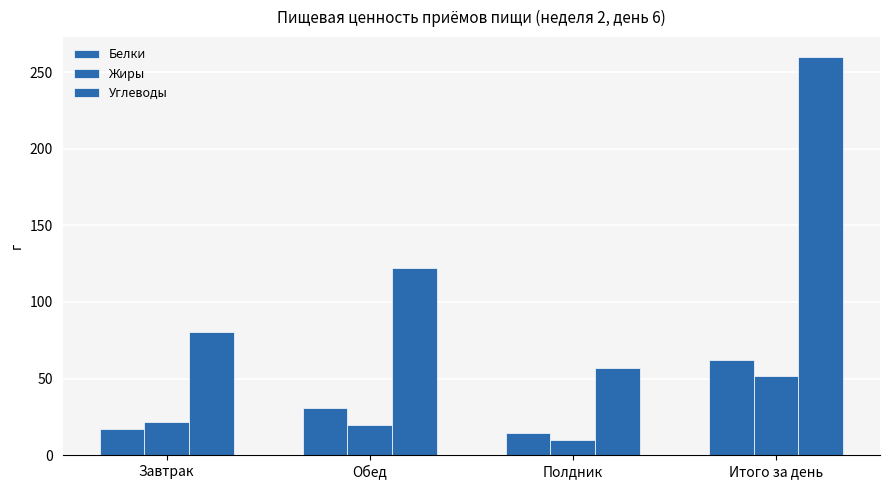

Does the chart contain stacked bars?

No